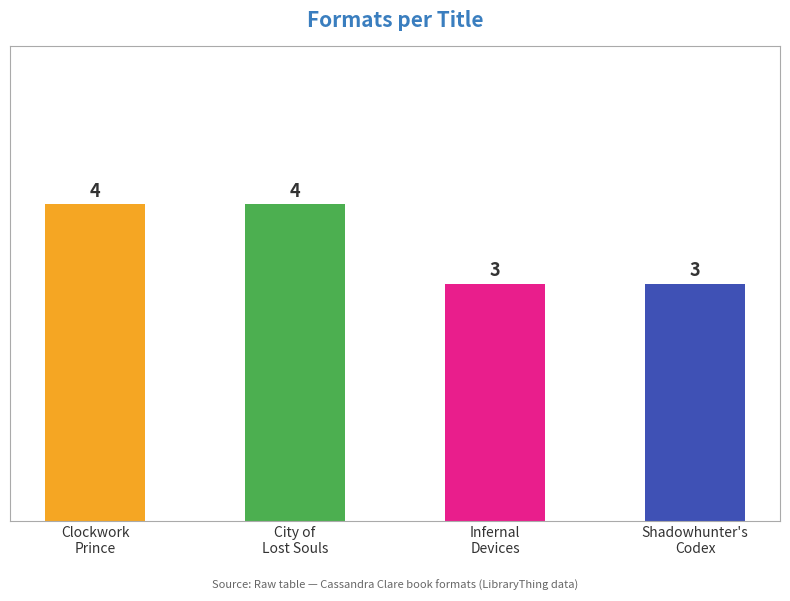

How many values are below 4?

2